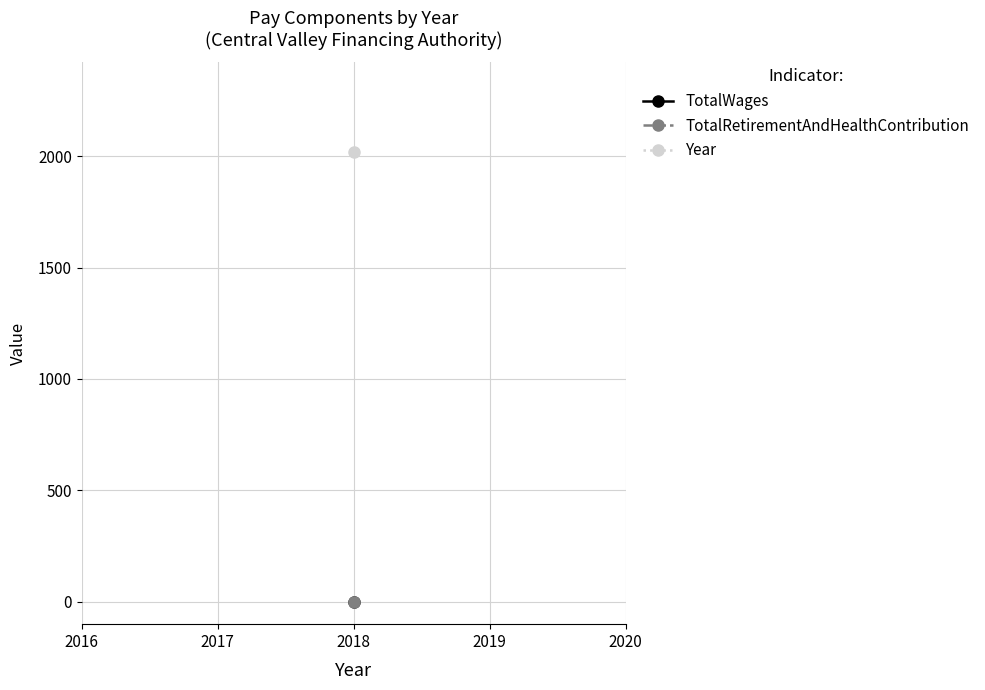

True or false: Year and TotalRetirementAndHealthContribution cross at least once.

False